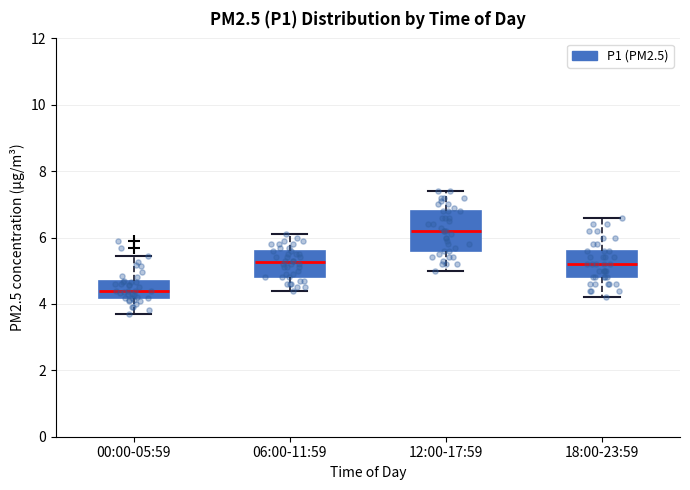

Reading left to right, transcribe this box plot: for each box, give where its median line is, the range the box spans, and where its two whiskers end, as read against the y-axis. The values are not printed on the chart, so give them approximately, as read against the axis.

00:00-05:59: median 4.4, box 4.2 to 4.6, whiskers 3.8 to 5.4
06:00-11:59: median 5.2, box 4.8 to 5.6, whiskers 4.4 to 6.2
12:00-17:59: median 6.2, box 5.6 to 6.8, whiskers 5.0 to 7.4
18:00-23:59: median 5.2, box 4.8 to 5.6, whiskers 4.2 to 6.6